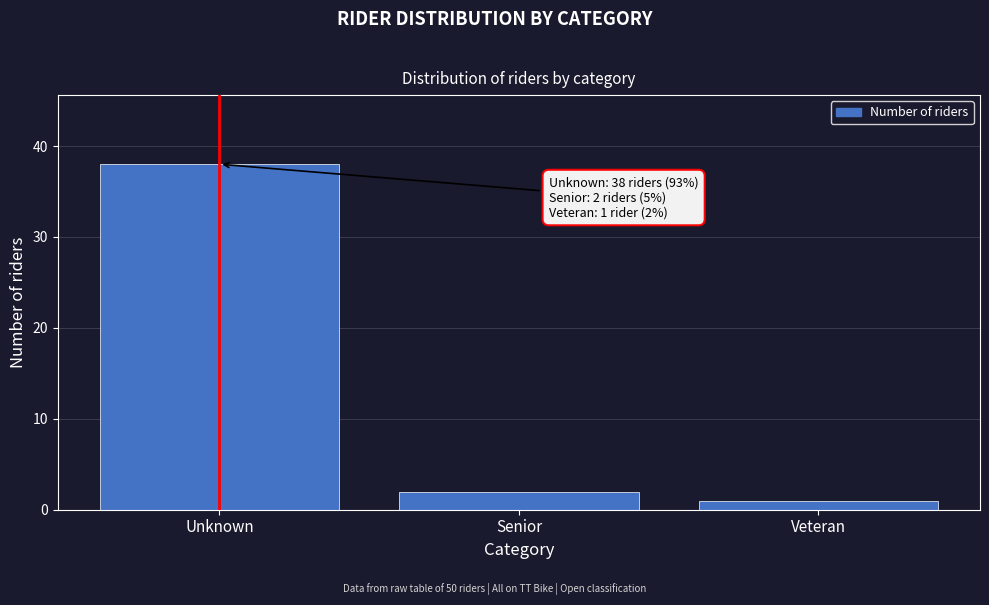

Reading left to right, transcribe all the data shown in this chart.

Unknown=38	Senior=2	Veteran=1